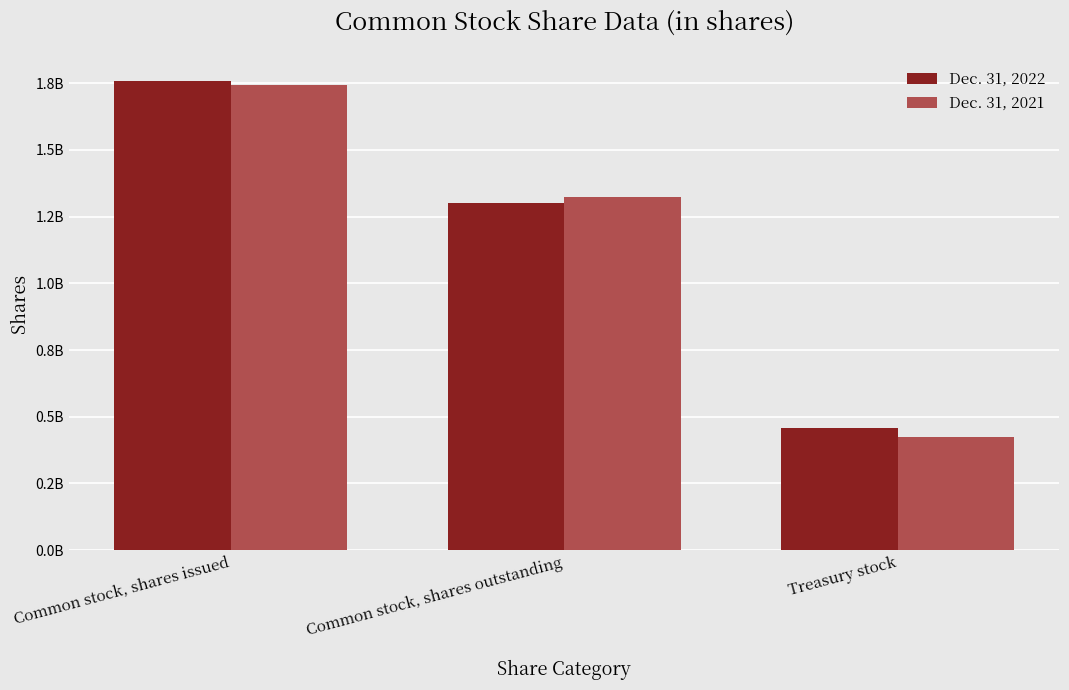

Are the bars horizontal?

No